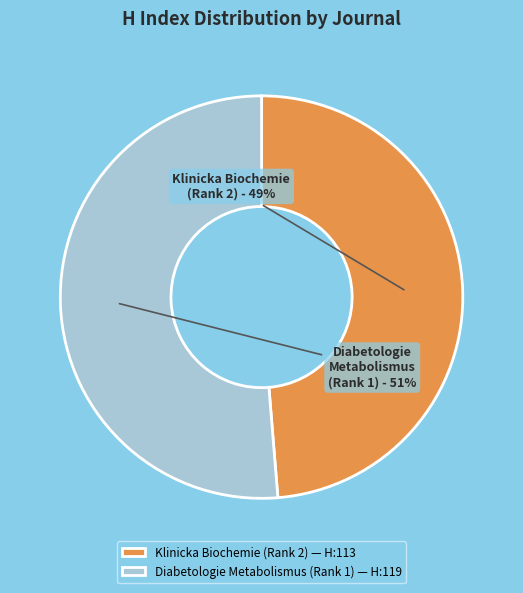

To the nearest percent, what is the combined percentage of Klinicka Biochemie (Rank 2) and Diabetologie Metabolismus (Rank 1)?

100%